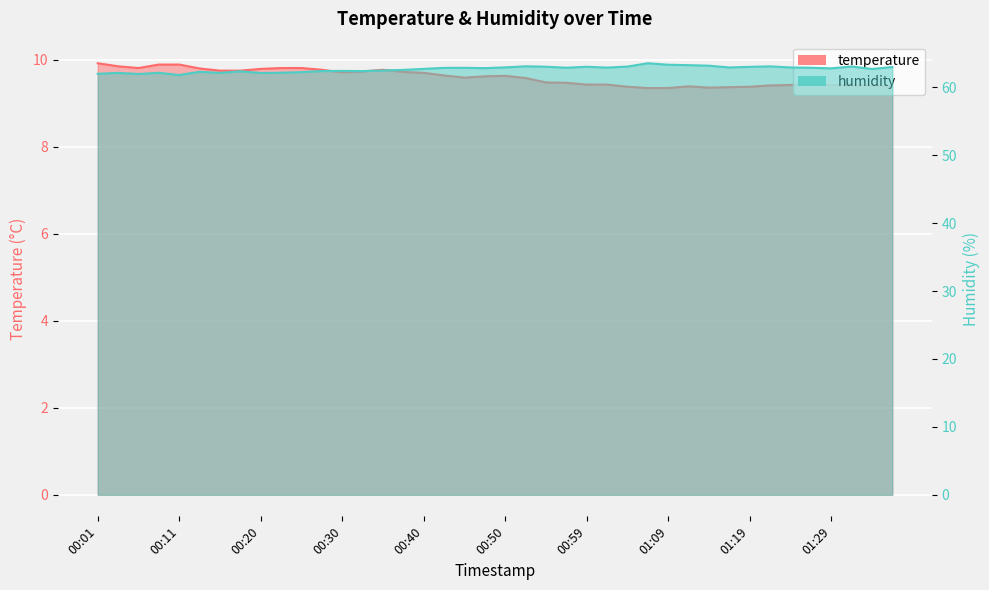

Reading left to right, what are all the values shown in this chart?

temperature: 9.9	9.8	9.8	9.9	9.9	9.8	9.8	9.8	9.8	9.8	9.8	9.8	9.7	9.7	9.8	9.7	9.7	9.6	9.6	9.6	9.6	9.6	9.5	9.5	9.4	9.4	9.4	9.3	9.3	9.4	9.4	9.4	9.4	9.4	9.4	9.4	9.4	9.4	9.4	9.4
humidity: 62.0	62.1	62.0	62.1	61.8	62.3	62.1	62.4	62.1	62.1	62.2	62.4	62.4	62.4	62.5	62.6	62.7	62.9	62.9	62.8	62.9	63.1	63.0	62.9	63.0	62.9	63.1	63.5	63.3	63.3	63.2	62.9	63.0	63.1	62.9	62.9	62.8	63.1	62.7	63.0